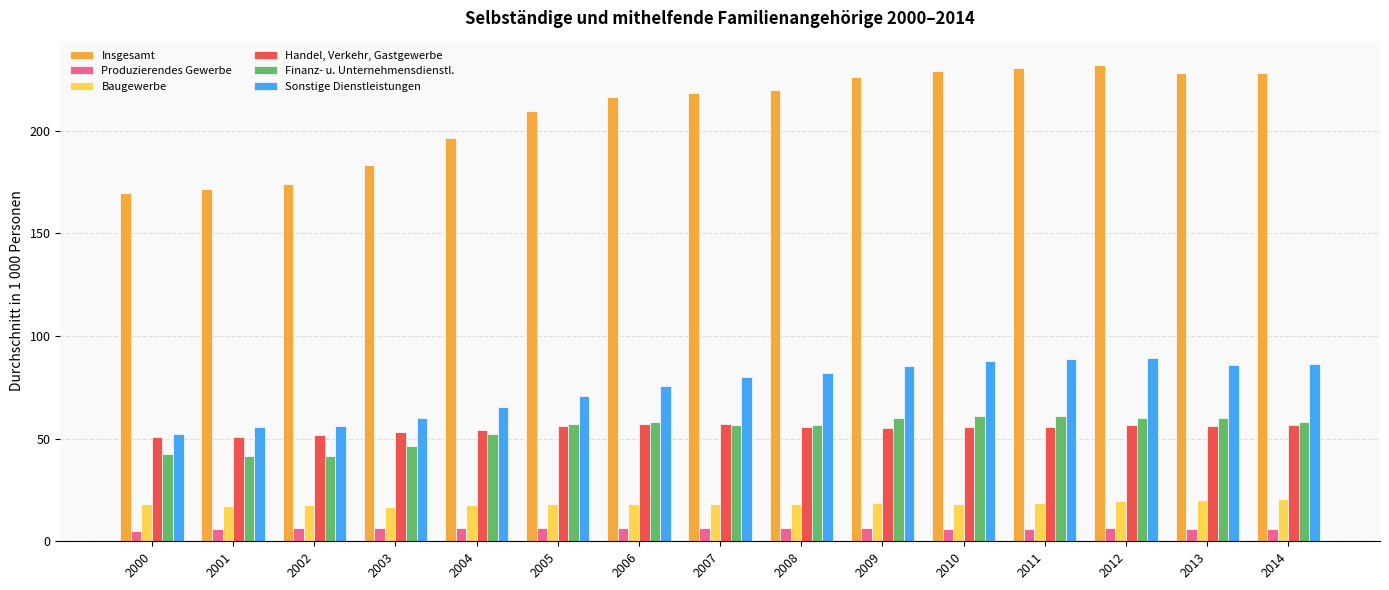

At 2005, list the series in order from largest to smallest.

Insgesamt, Sonstige Dienstleistungen, Finanz- u. Unternehmensdienstl., Handel, Verkehr, Gastgewerbe, Baugewerbe, Produzierendes Gewerbe